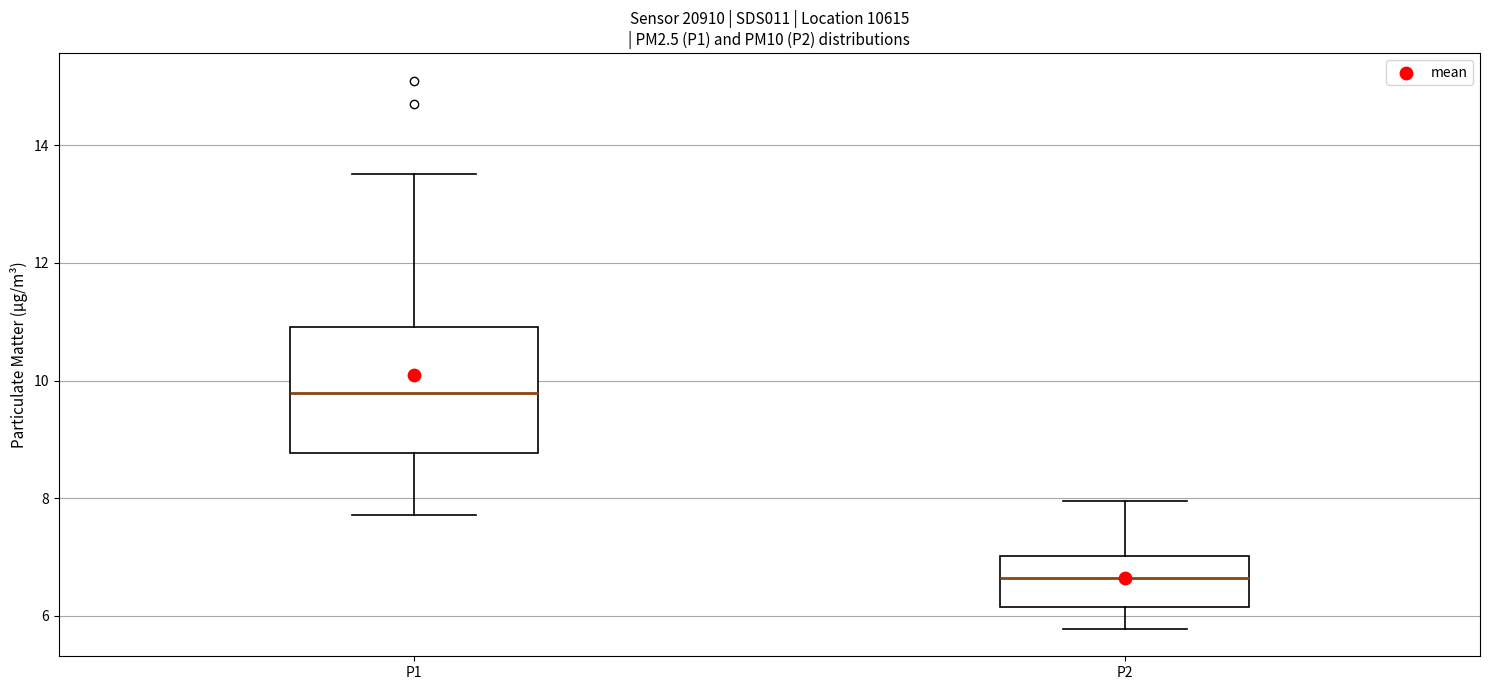

Which box is the tallest, from its lower edge to its upper edge?

P1